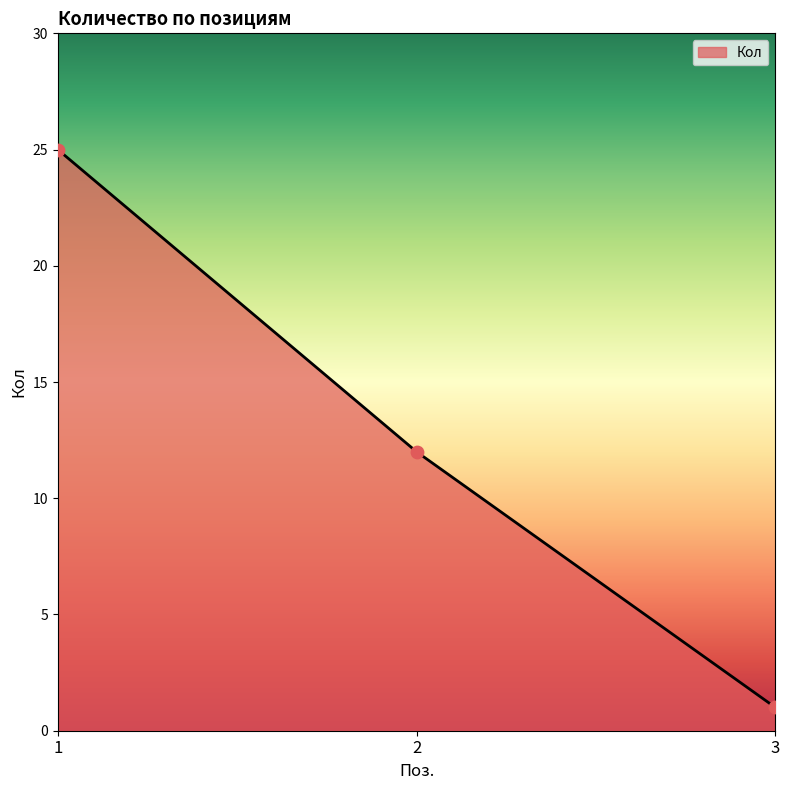

What is the ratio of the value at 1 to the value at 3?

25.0